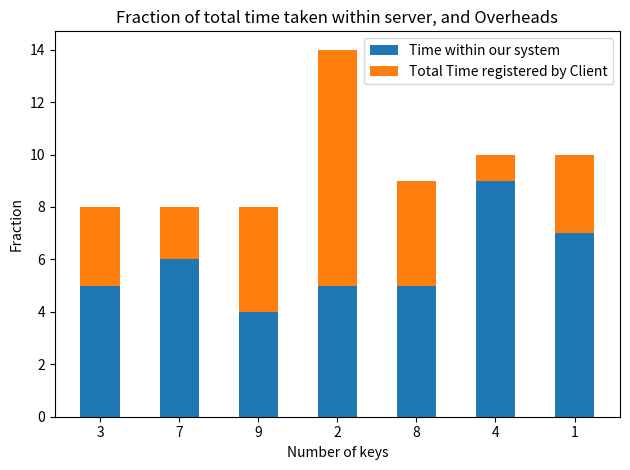

What is the total value across all series at 7?

8